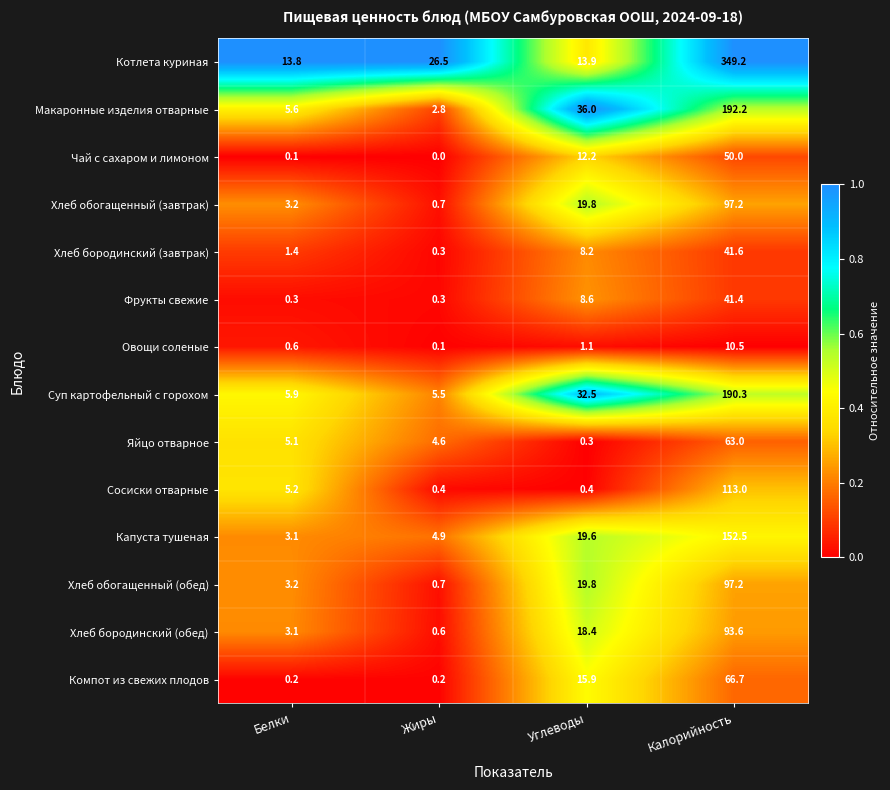

What is the difference between the highest and lowest values at Жиры?

26.5